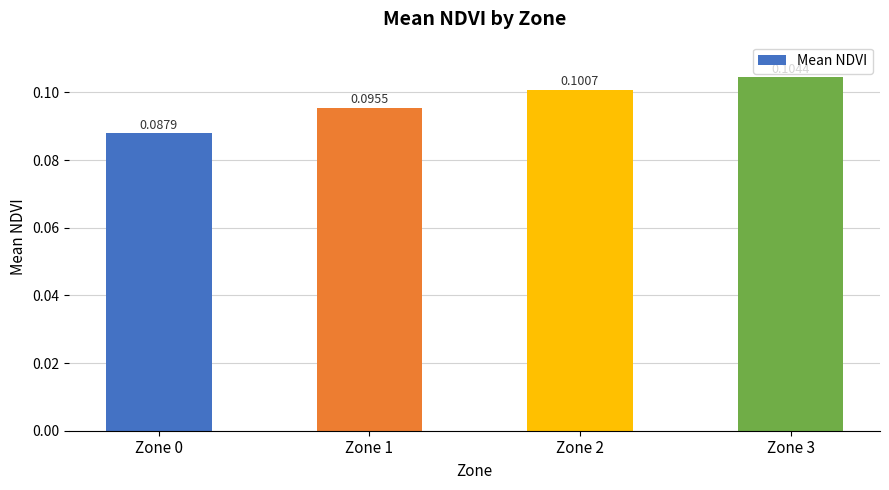

Between Zone 2 and Zone 0, which is larger?

Zone 2